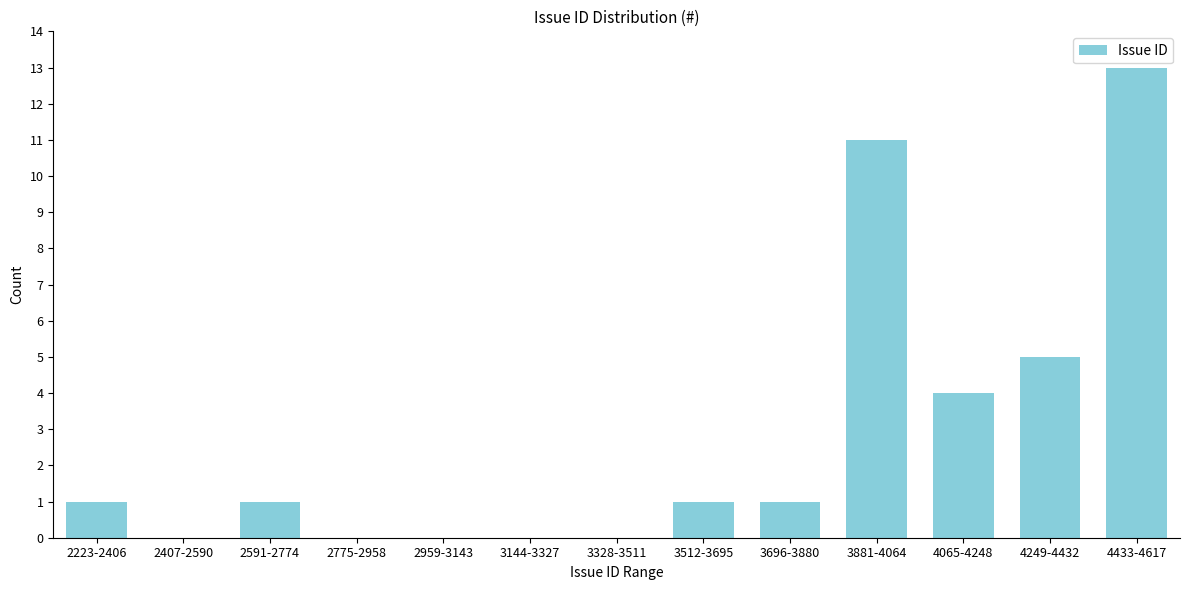

Reading left to right, list all the values displayed in this chart.

2223-2406=1	2407-2590=0	2591-2774=1	2775-2958=0	2959-3143=0	3144-3327=0	3328-3511=0	3512-3695=1	3696-3880=1	3881-4064=11	4065-4248=4	4249-4432=5	4433-4617=13